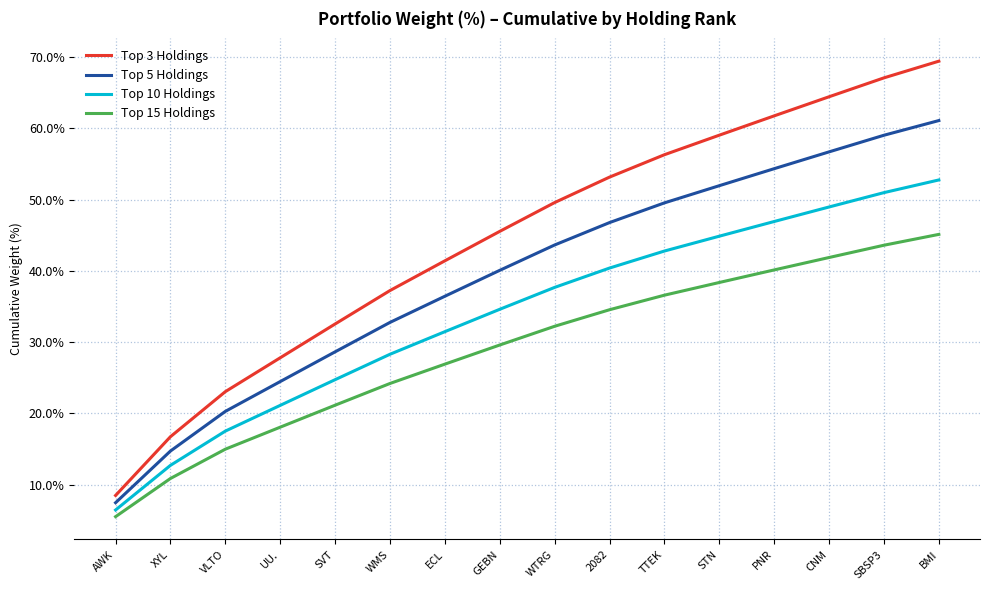

What is the greatest value displayed?

69.4